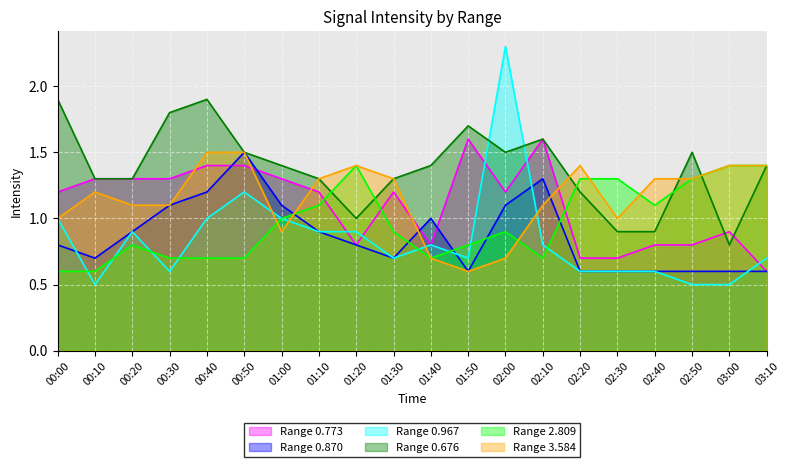

What is the maximum value for Range 0.773?

1.6